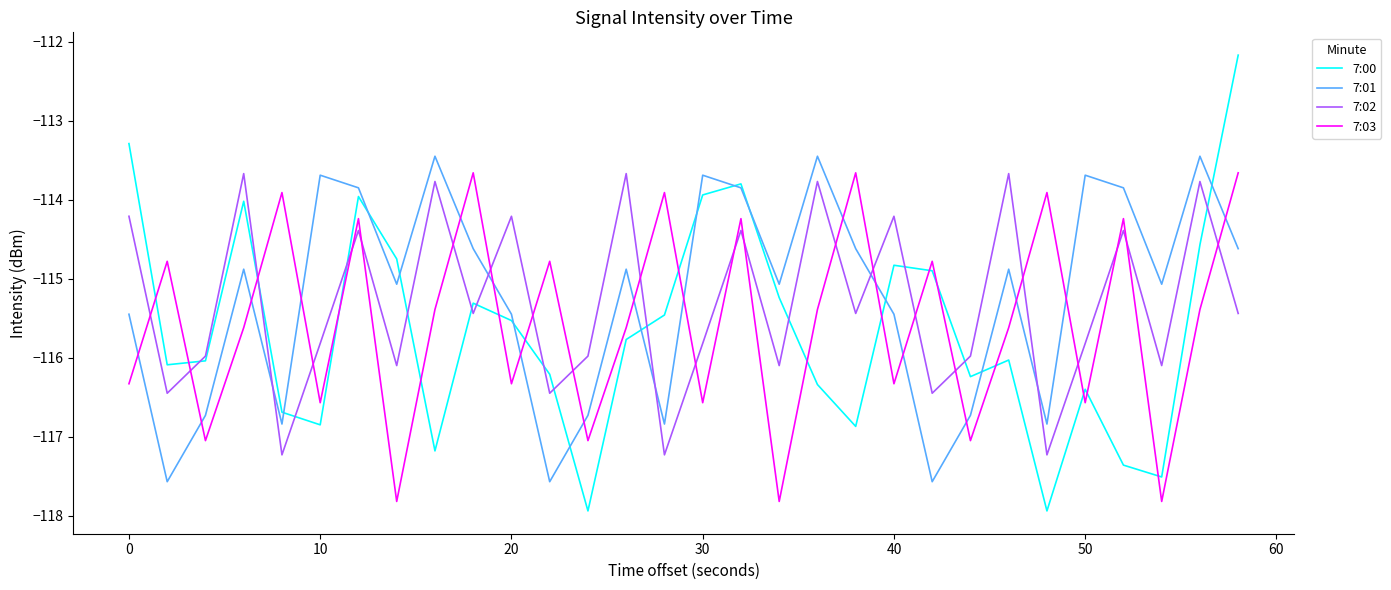

What is the maximum value for 7:00?

-112.2